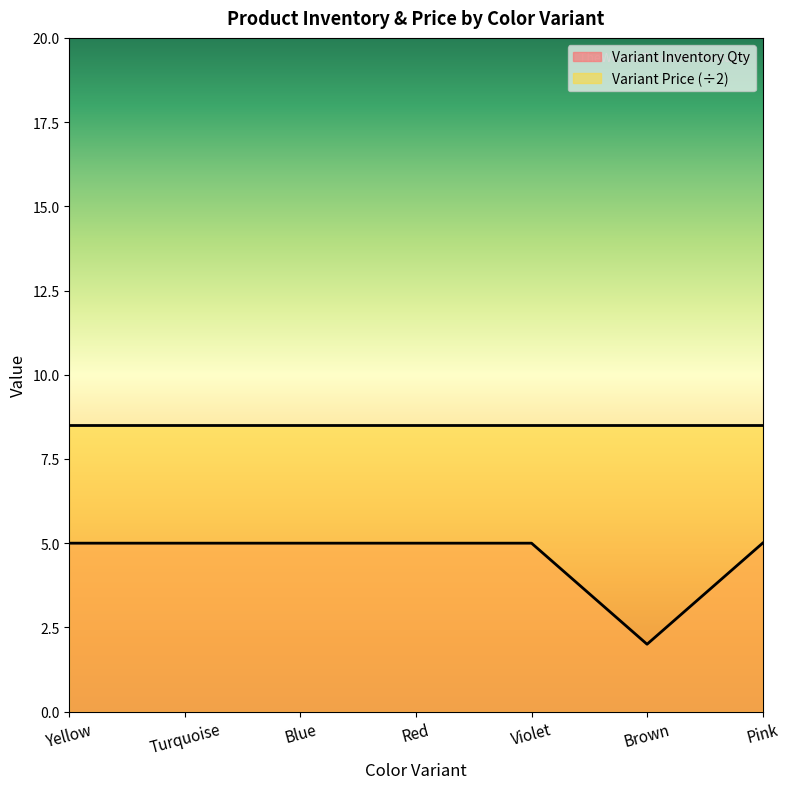

True or false: there are more than 2 points higher than both neighbors.

False